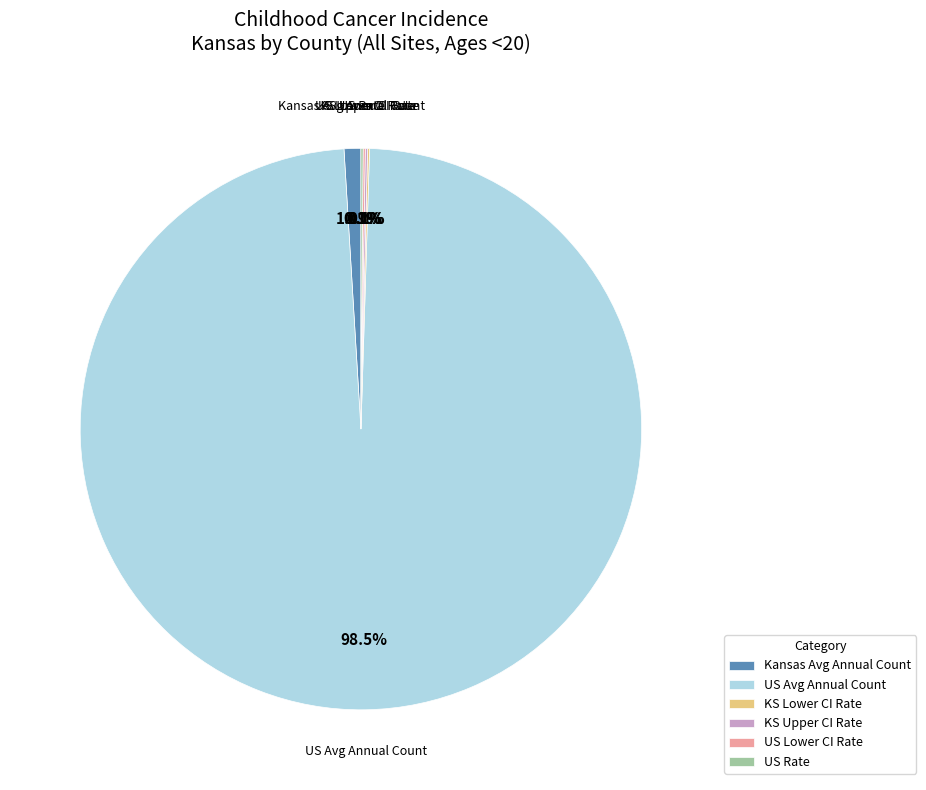

Is there any slice that represents more than half of the pie?

Yes